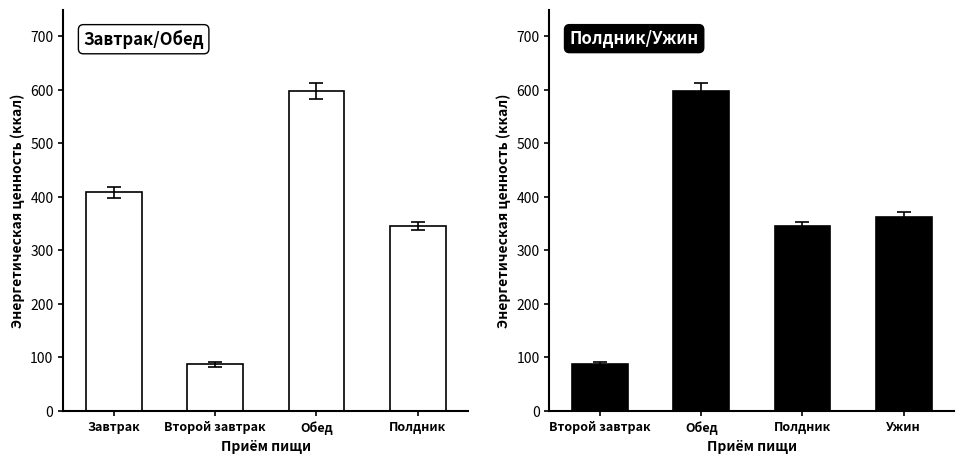

What is the value of the 4th bar from the left?

362.3